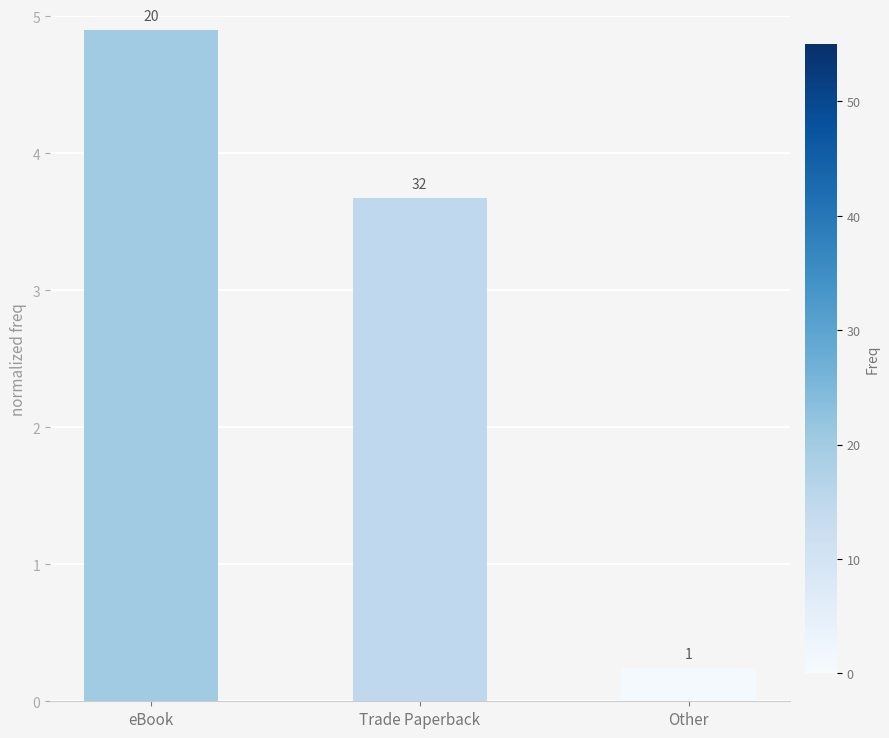

Rank the categories by value from highest to lowest.

eBook, Trade Paperback, Other